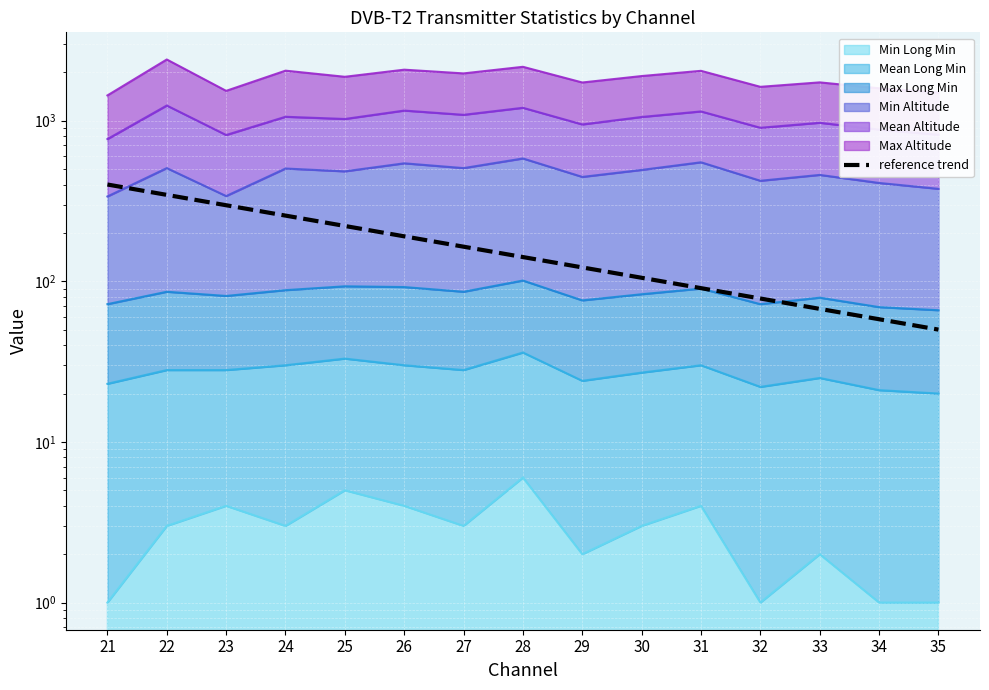

True or false: the data shows 233.7 at 28.

False